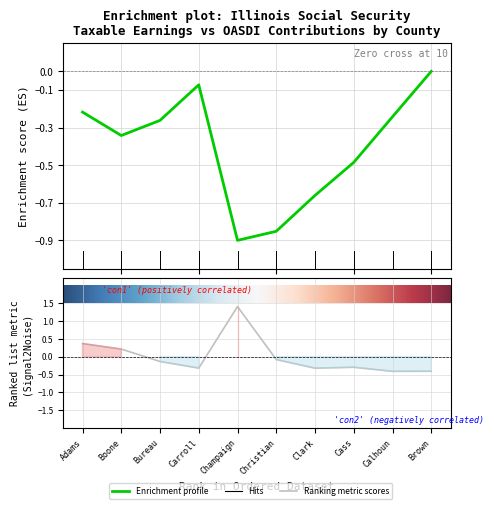

What is the change in value from Champaign to Brown?

-1.8